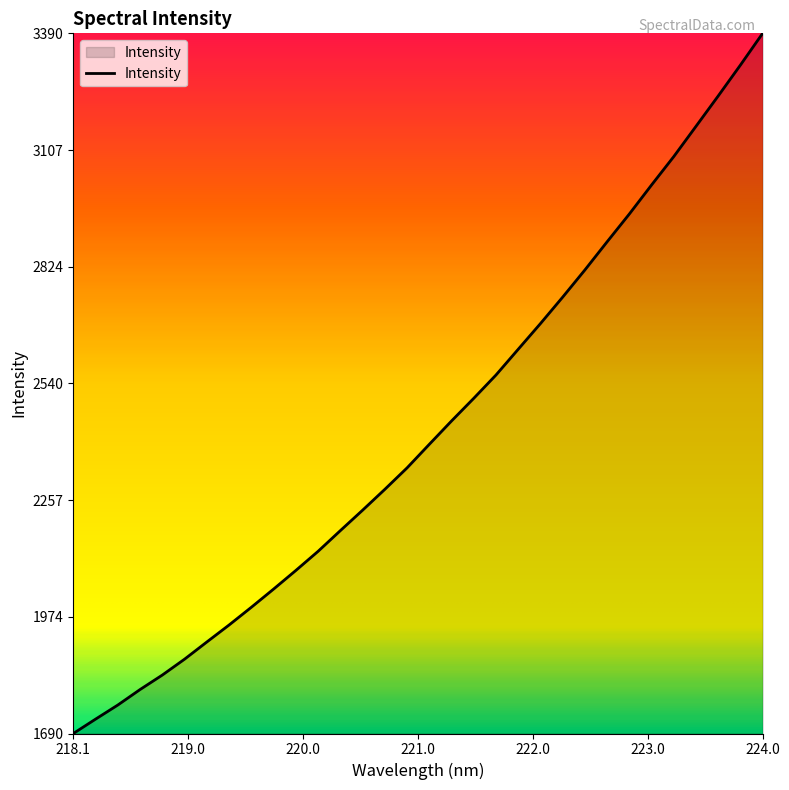

What is the difference between the maximum and minimum values?

1699.8